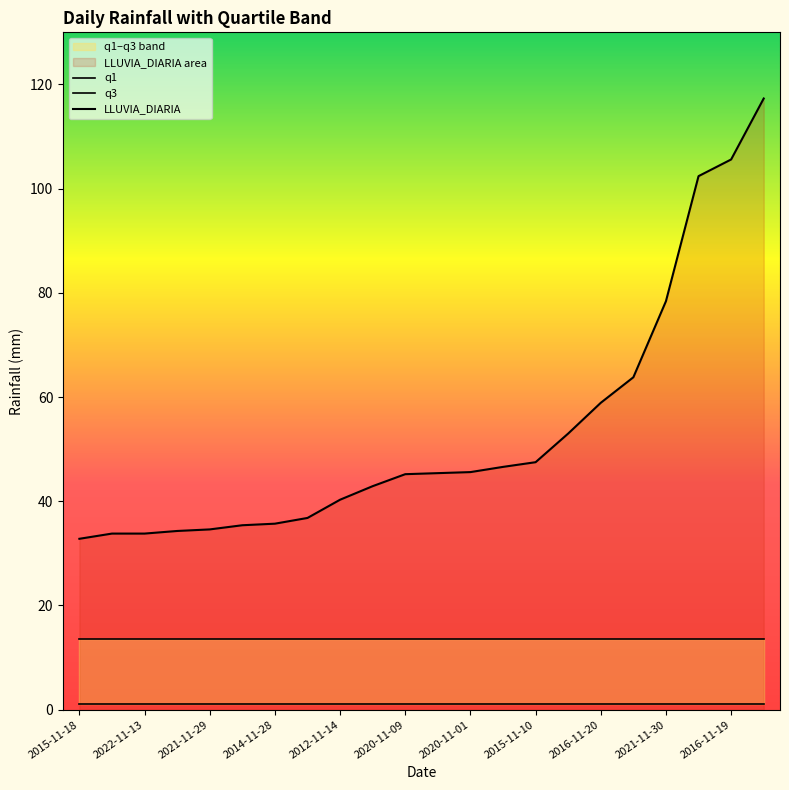

What is the value of the q1 point at the 14th from the left?

1.1